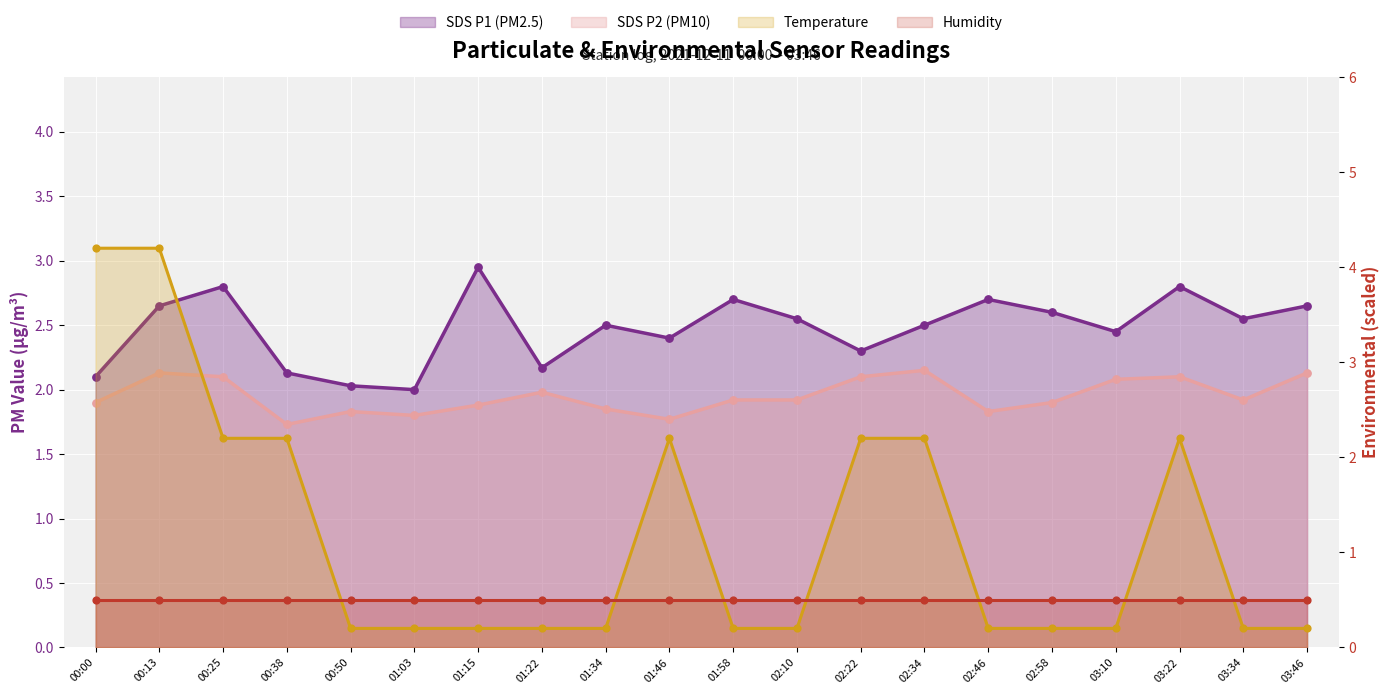

Which series reaches the minimum Y coordinate?

Temp